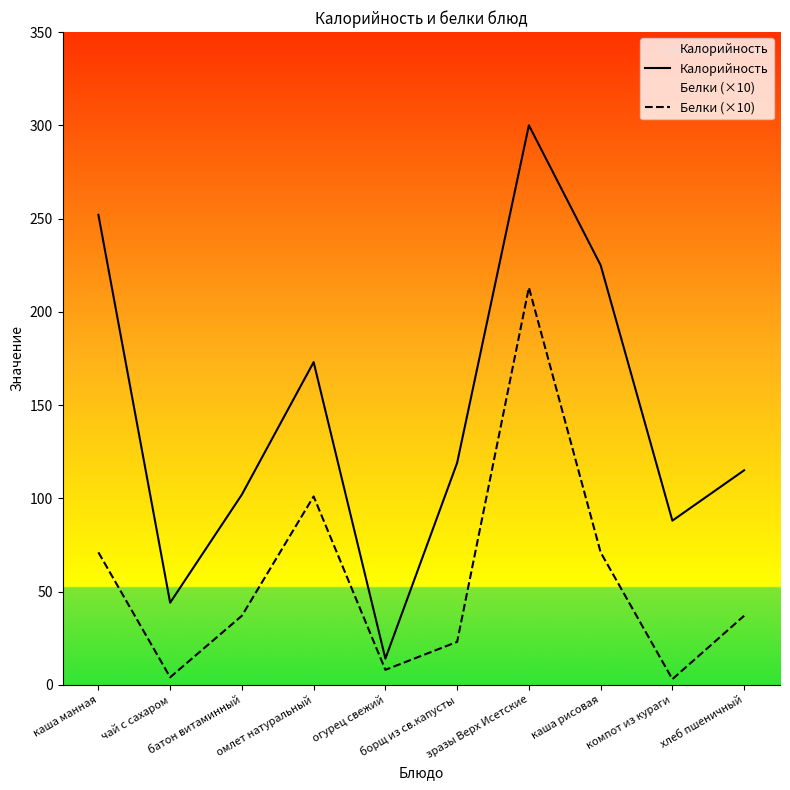

Reading right to left, what are all the values shown in this chart?

Калорийность: хлеб пшеничный=115	компот из кураги=88	каша рисовая=225	зразы Верх Исетские=300	борщ из св.капусты=119	огурец свежий=14	омлет натуральный=173	батон витаминный=102	чай с сахаром=44	каша манная=252
Белки (×10): хлеб пшеничный=37	компот из кураги=3	каша рисовая=71	зразы Верх Исетские=213	борщ из св.капусты=23	огурец свежий=8	омлет натуральный=101	батон витаминный=37	чай с сахаром=4	каша манная=71